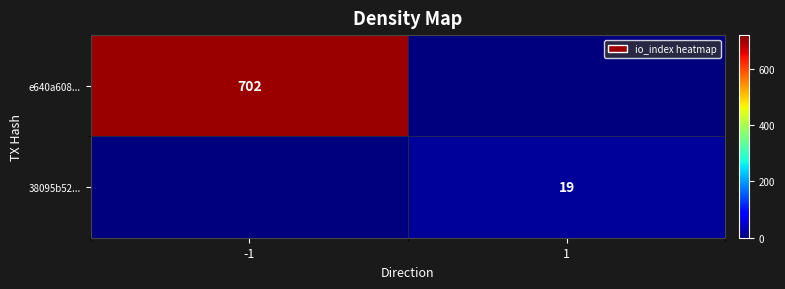

At which category is the sum across all series the highest?

-1